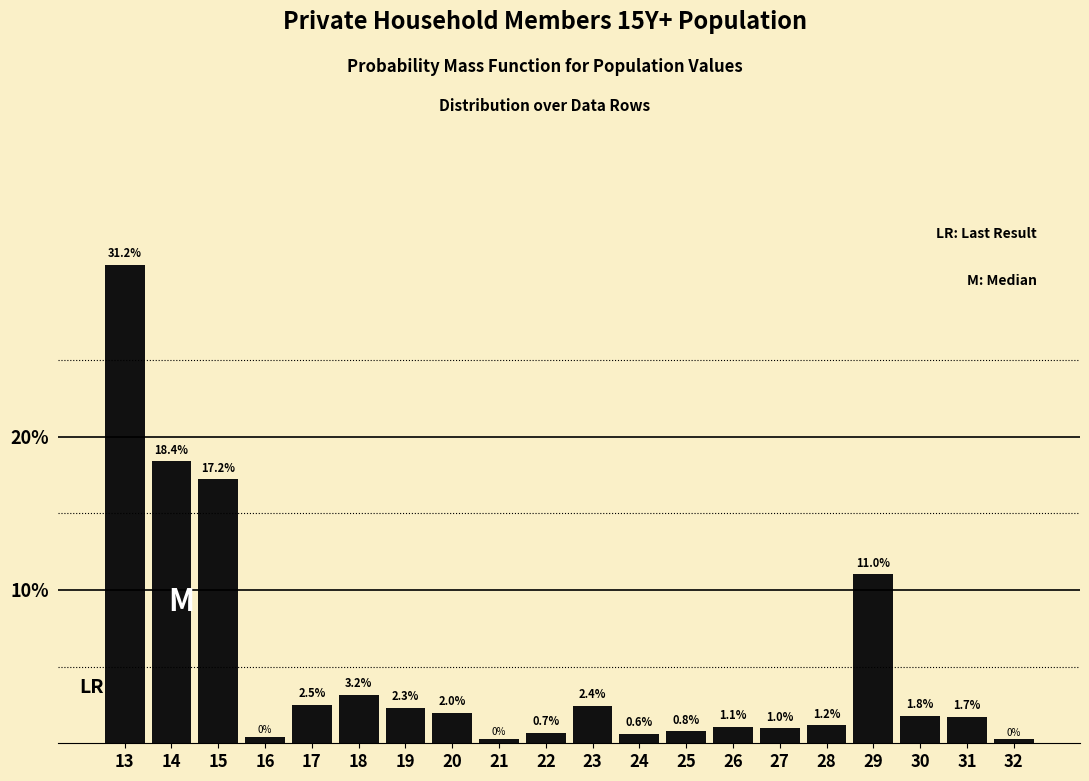

Which category has the highest value across all series?

13